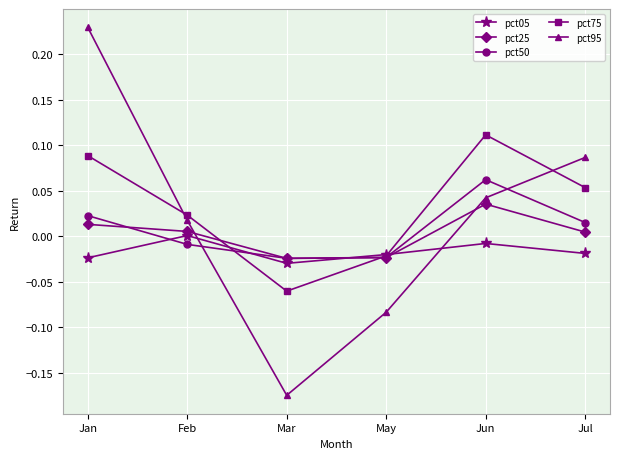

What is the total value across all series at Mar?

-0.3